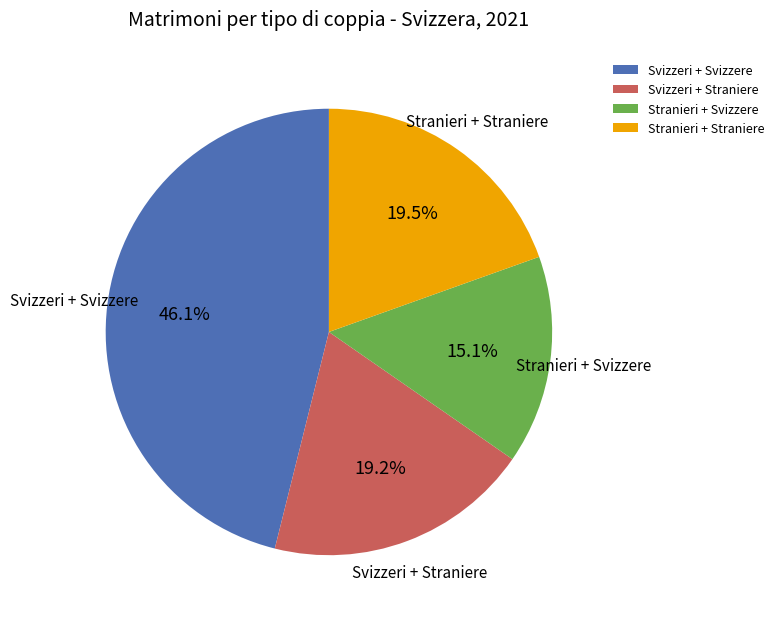

The Stranieri + Straniere slice represents 13% of the pie. True or false?

False